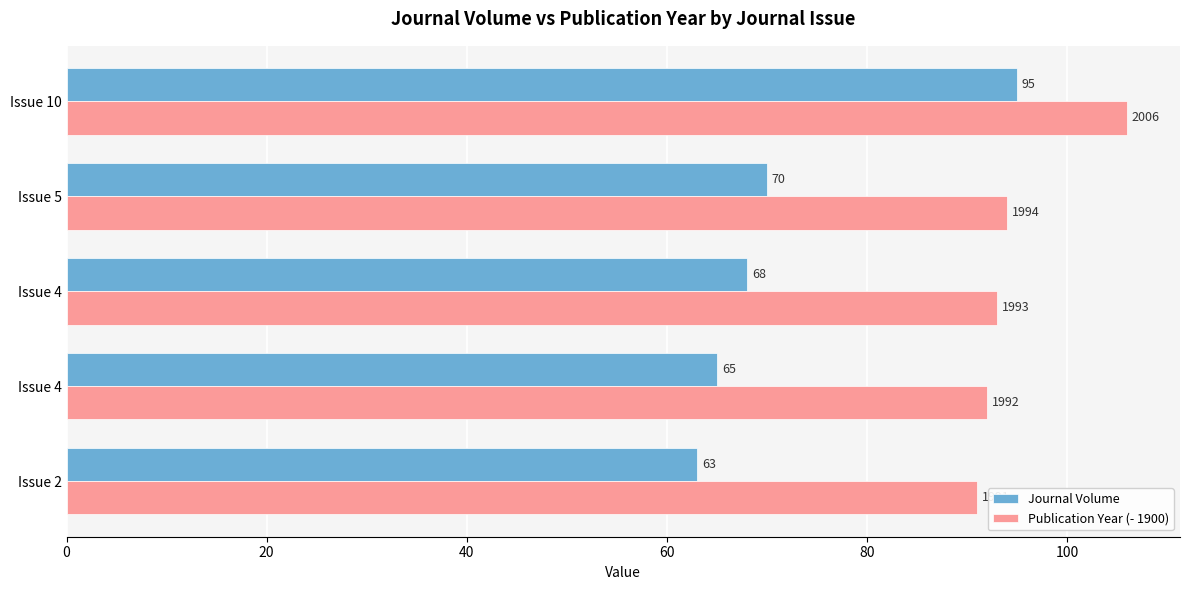

Reading left to right, transcribe all the data shown in this chart.

Journal Volume: 63	65	68	70	95
Publication Year (- 1900): 91	92	93	94	106